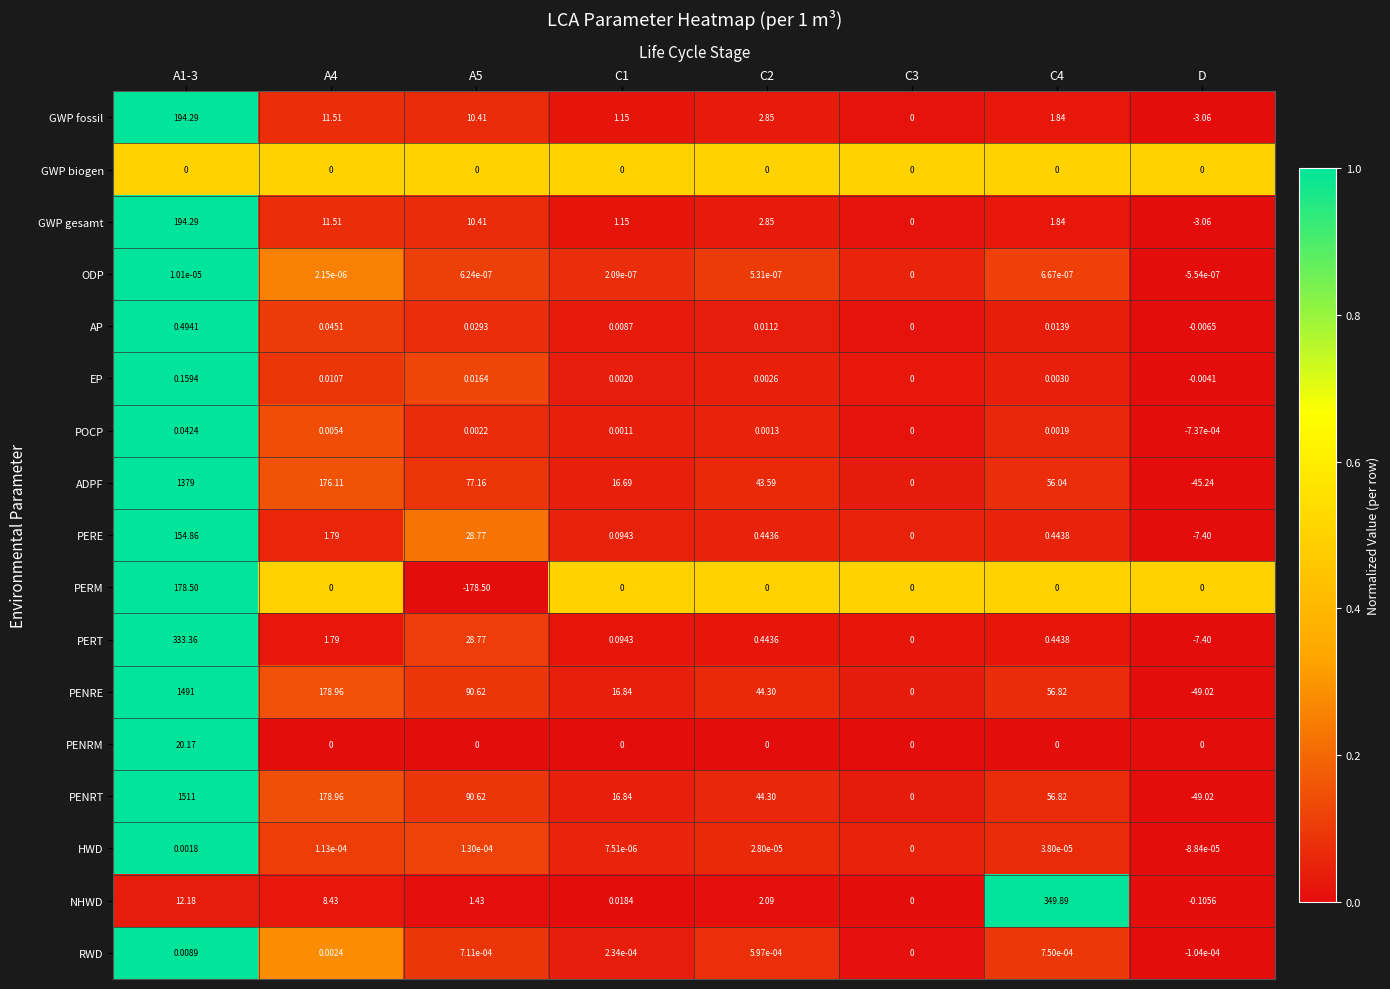

Which series has the widest spread of values?

PENRT